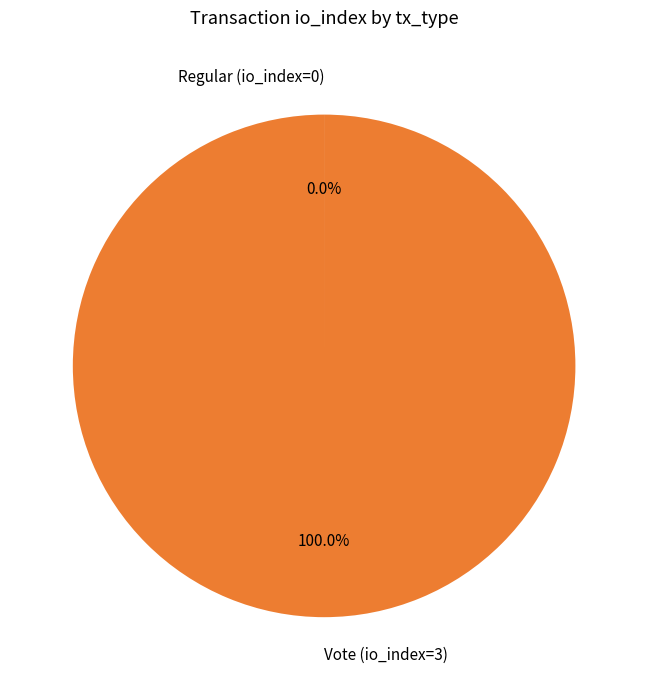

Is there any slice that represents more than half of the pie?

Yes